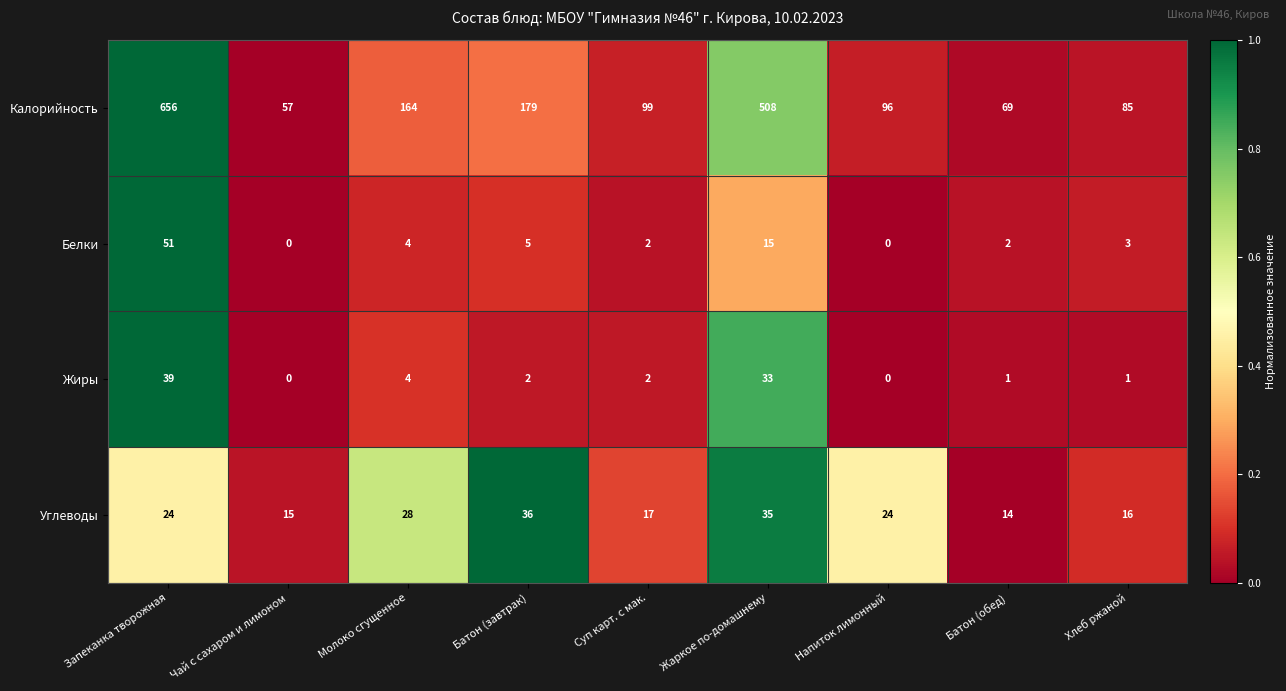

True or false: Углеводы has a value of 35 at Жаркое по-домашнему.

True